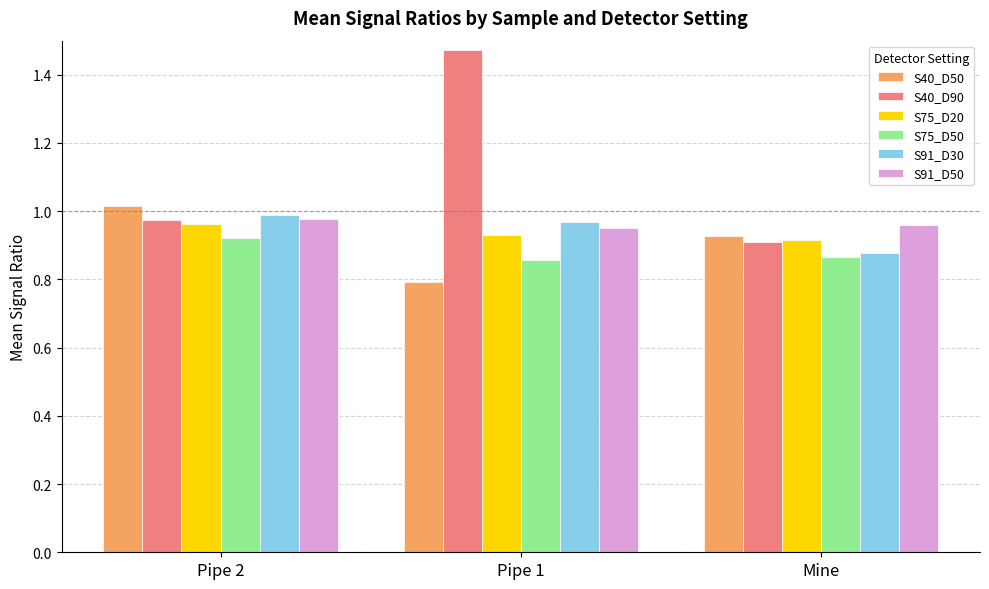

The value of S75_D20 at Pipe 2 is 1.0. True or false?

True